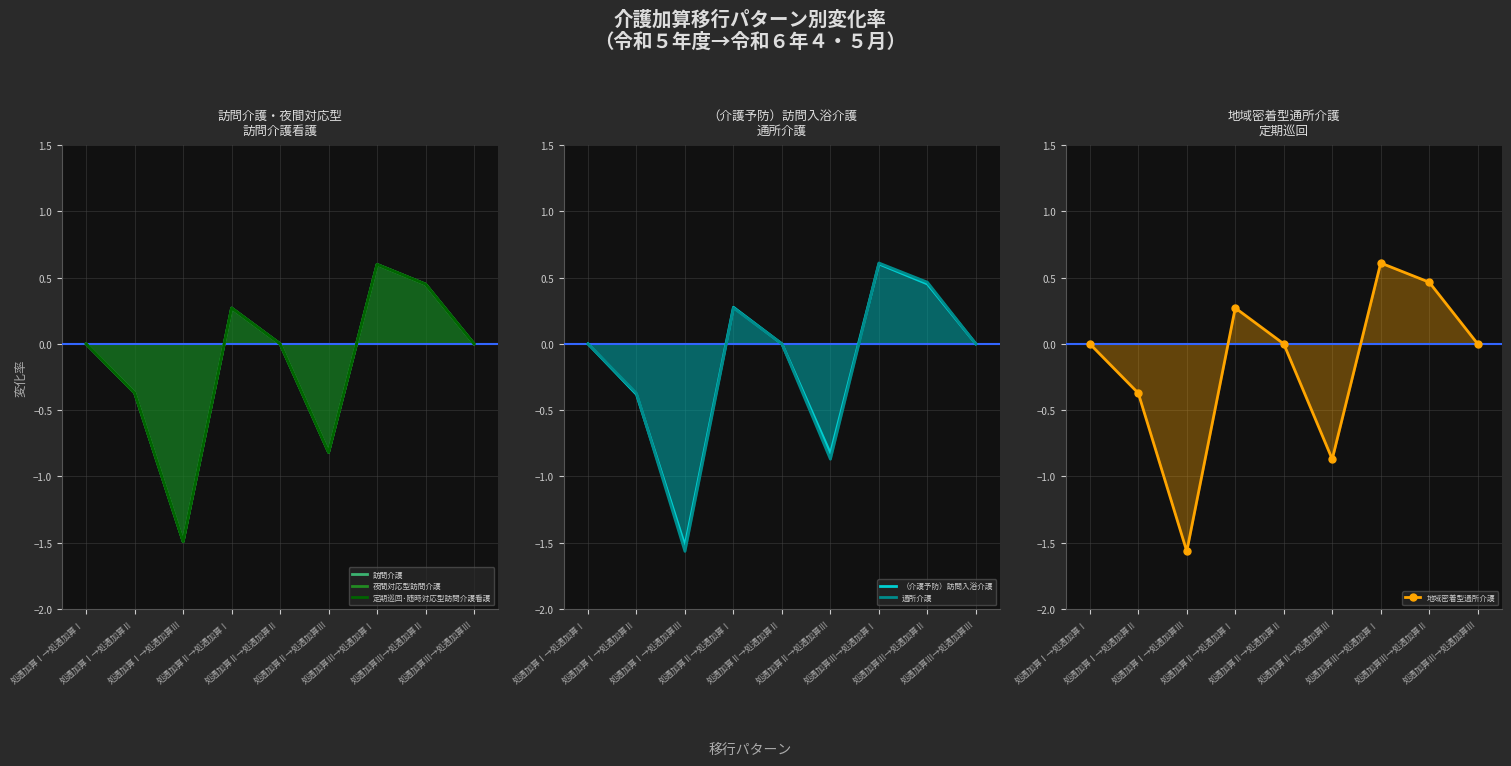

At which label does 地域密着型通所介護 reach its peak?

処遇加算Ⅲ→処遇加算Ⅰ